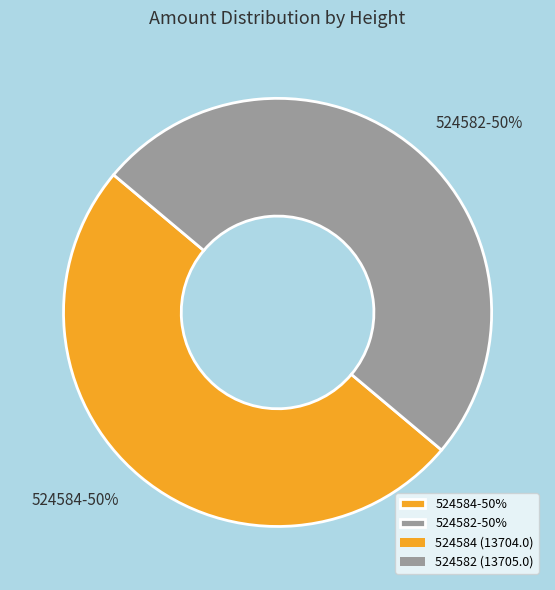

How many slices are in this pie chart?

2